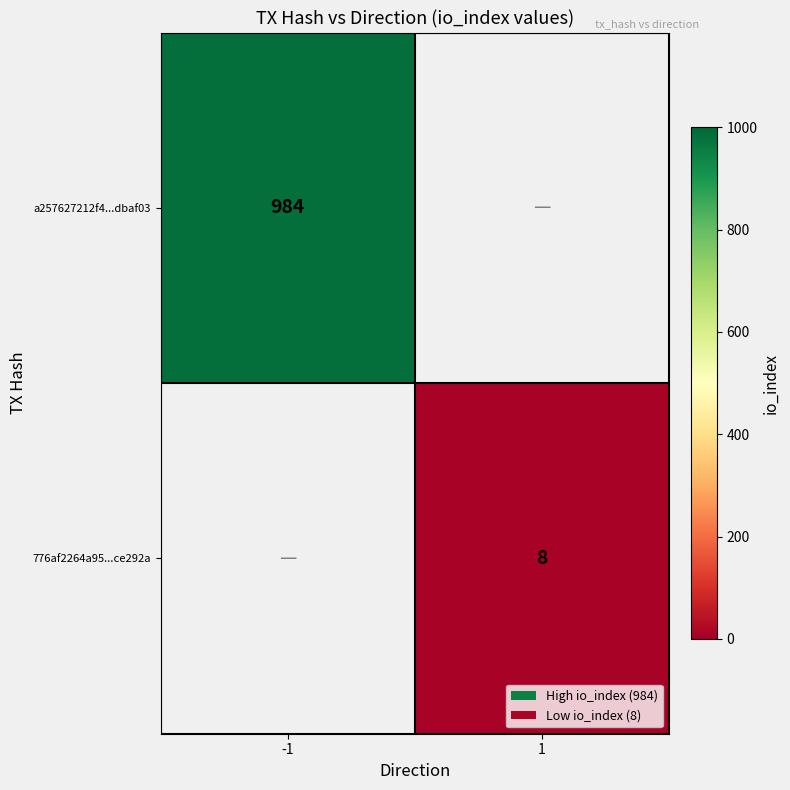

Is the value of 776af2264a95...ce292a at 1 greater than the value of a257627212f4...dbaf03 at -1?

No